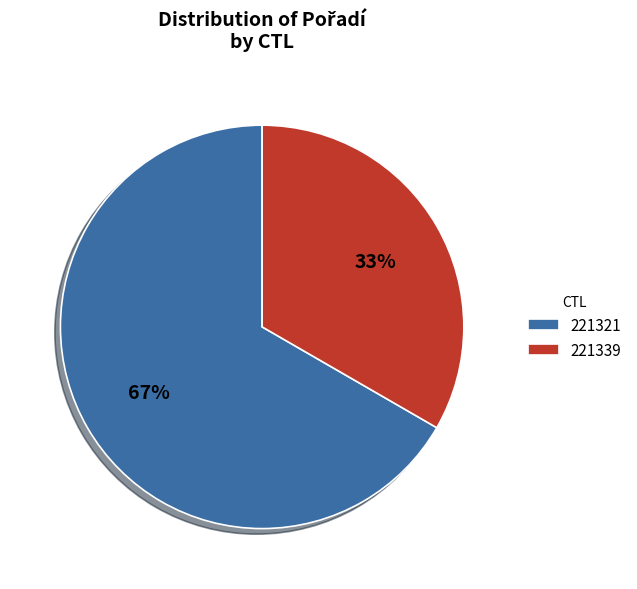

To the nearest percent, what is the combined percentage of 221339 and 221321?

100%